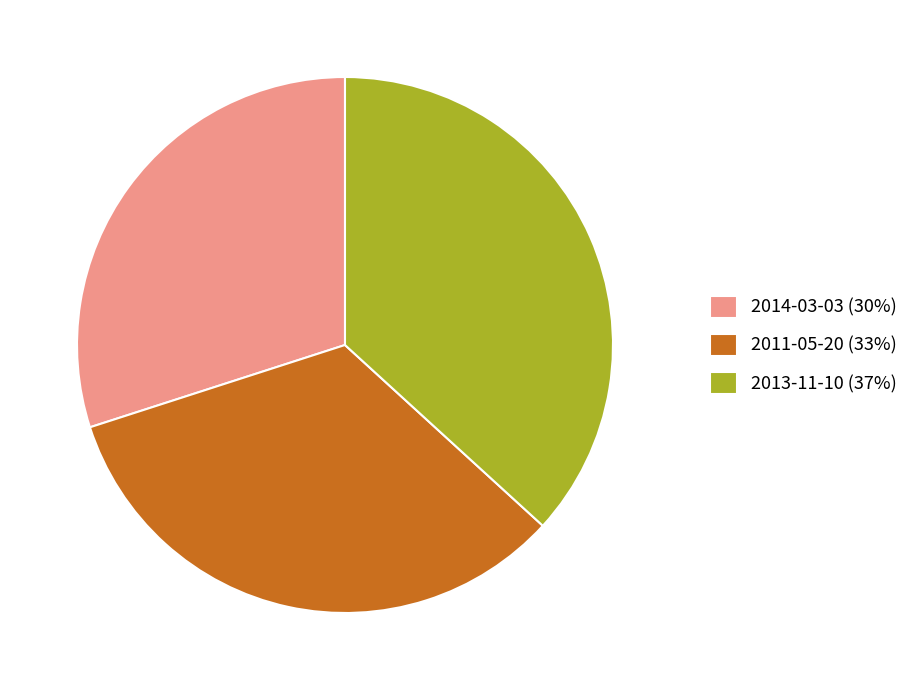

Is it true that 2013-11-10 (37%) is 43% of the pie?

False